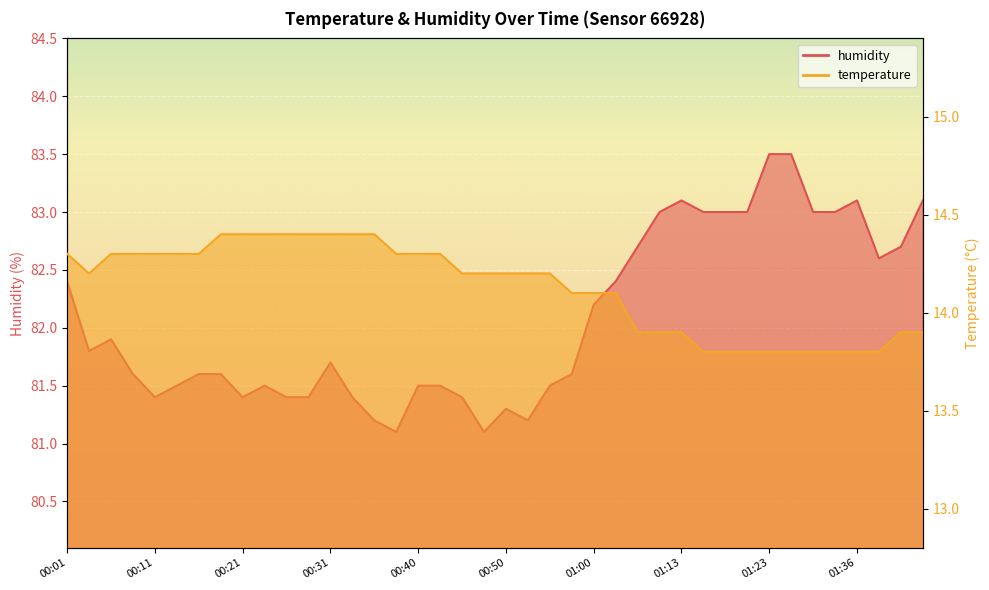

What is the difference between the highest and lowest values at 00:01?

68.1